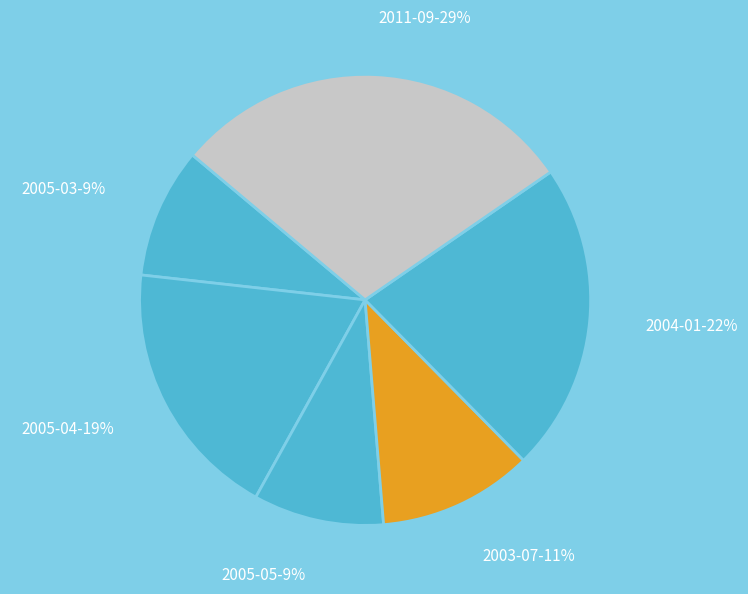

How many slices are in this pie chart?

6